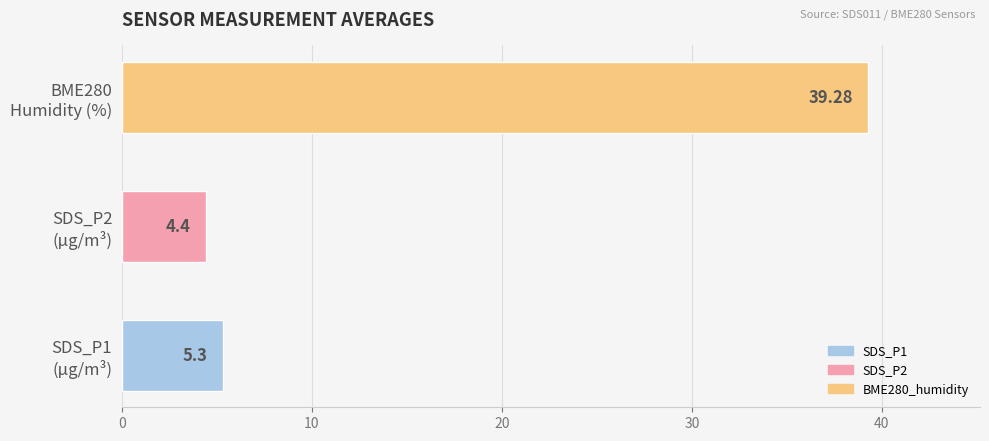

What is the average value?

16.3